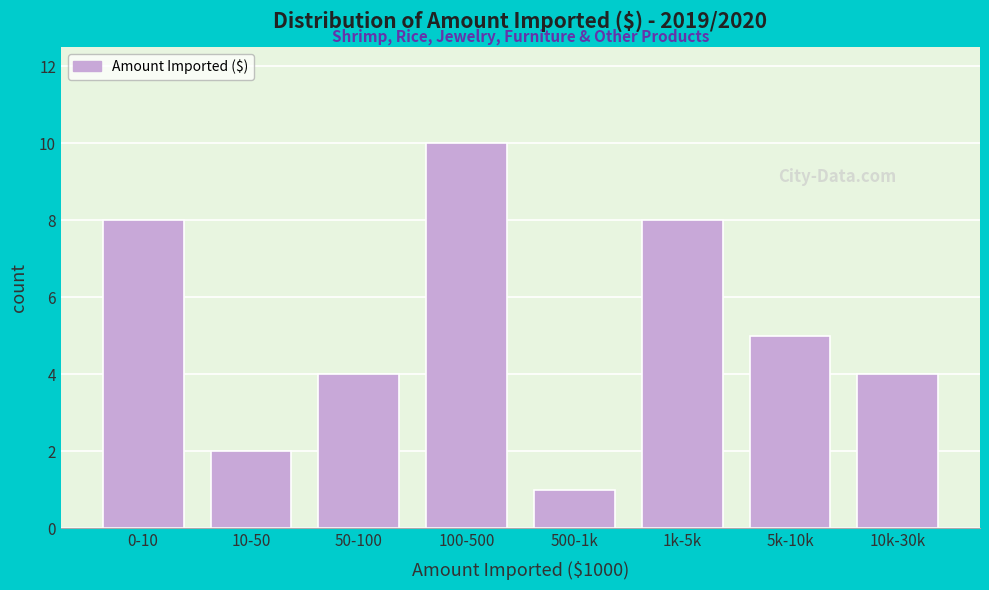

Reading left to right, list all the values displayed in this chart.

0-10=8	10-50=2	50-100=4	100-500=10	500-1k=1	1k-5k=8	5k-10k=5	10k-30k=4